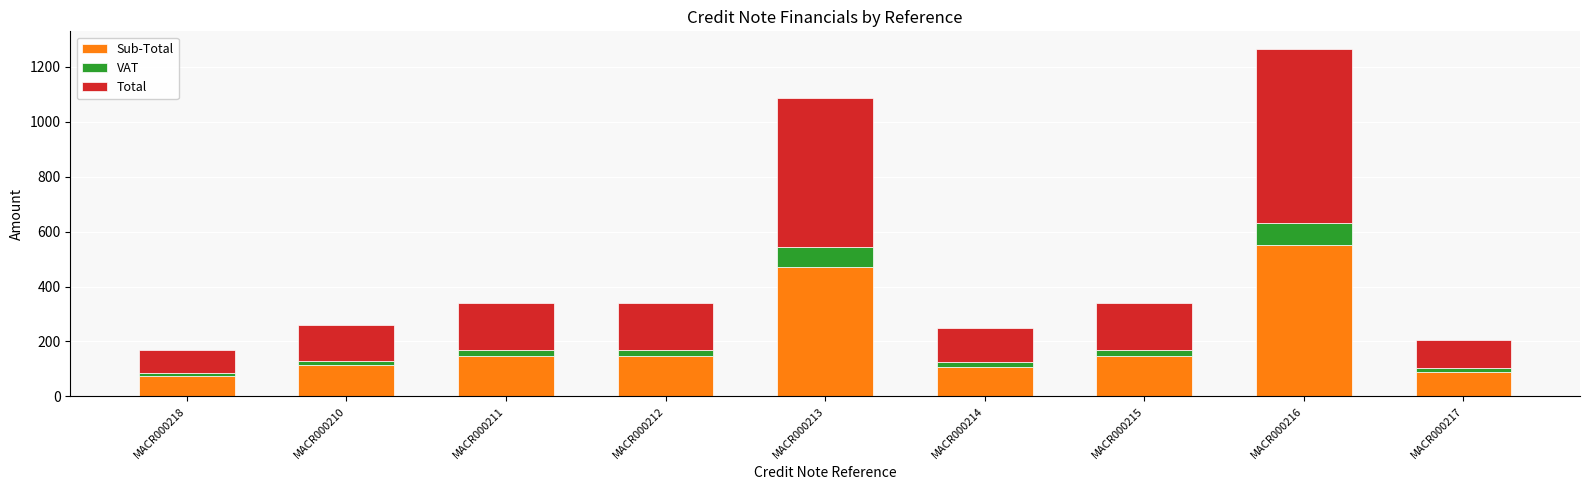

At which category is the sum across all series the highest?

MACR000216